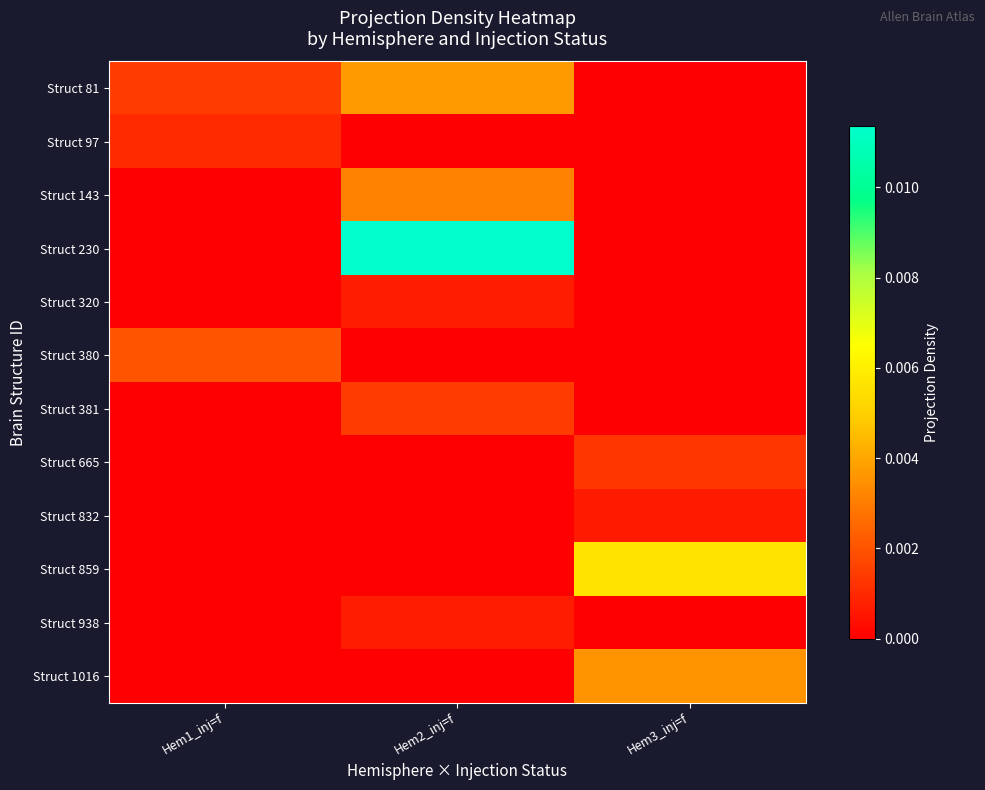

Between Hem1_inj=f and Hem3_inj=f, which series saw the biggest shift?

Struct 859